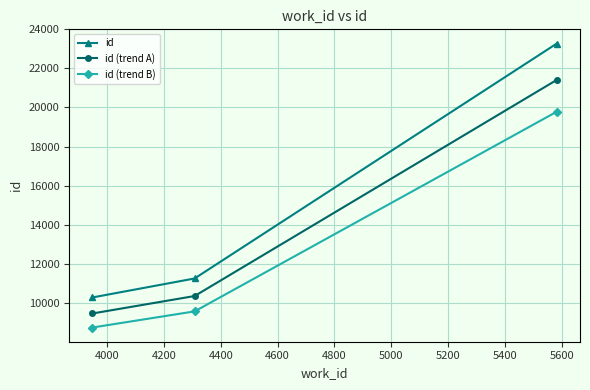

Rank the series by their maximum value, from lowest to highest.

id (trend B), id (trend A), id